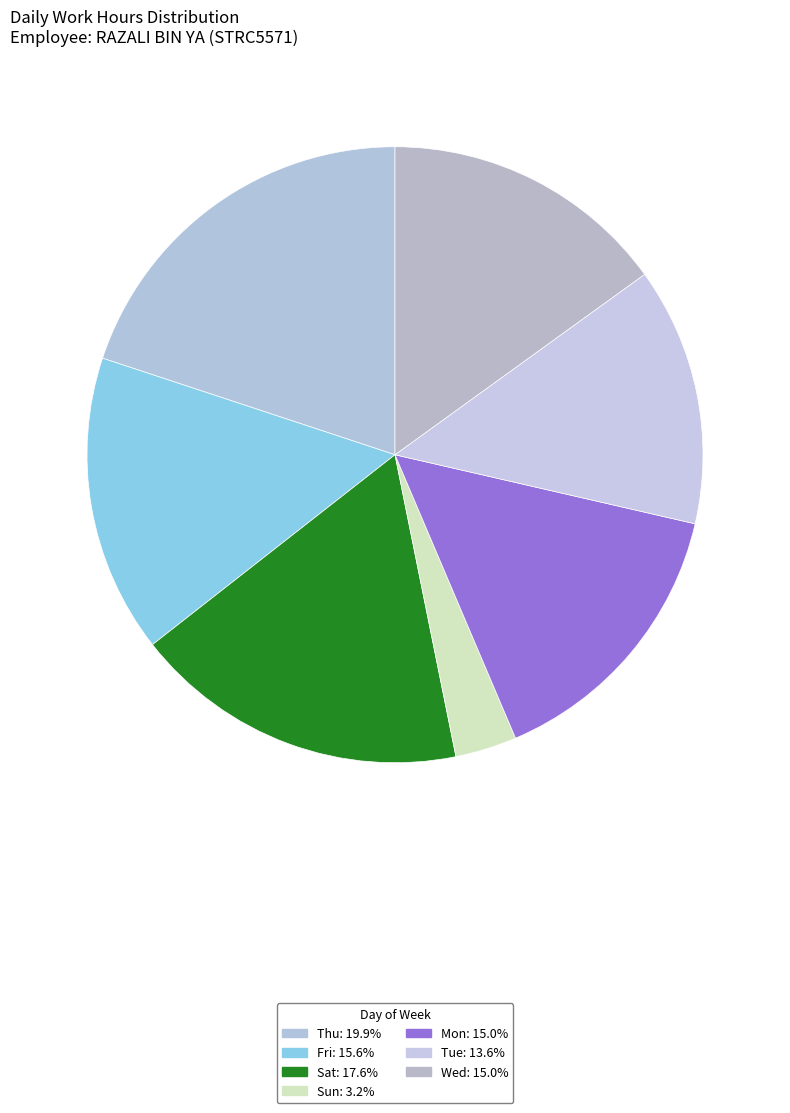

Which category has the biggest portion of the pie?

Thu